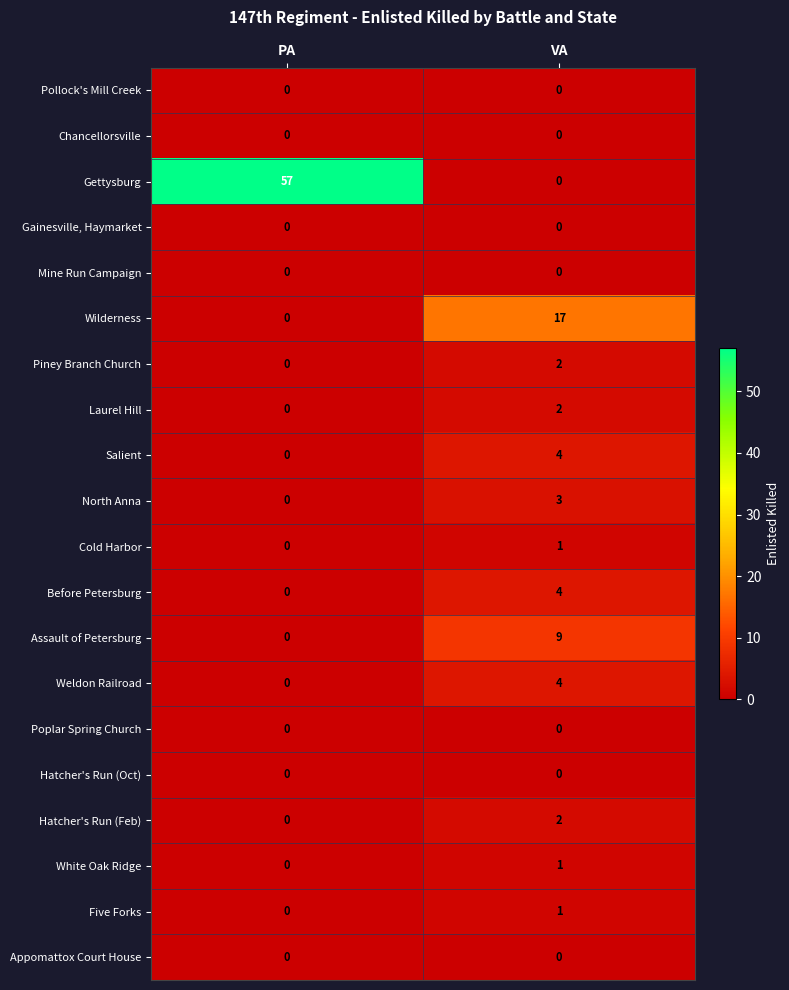

Which label corresponds to the largest value in the chart?

PA